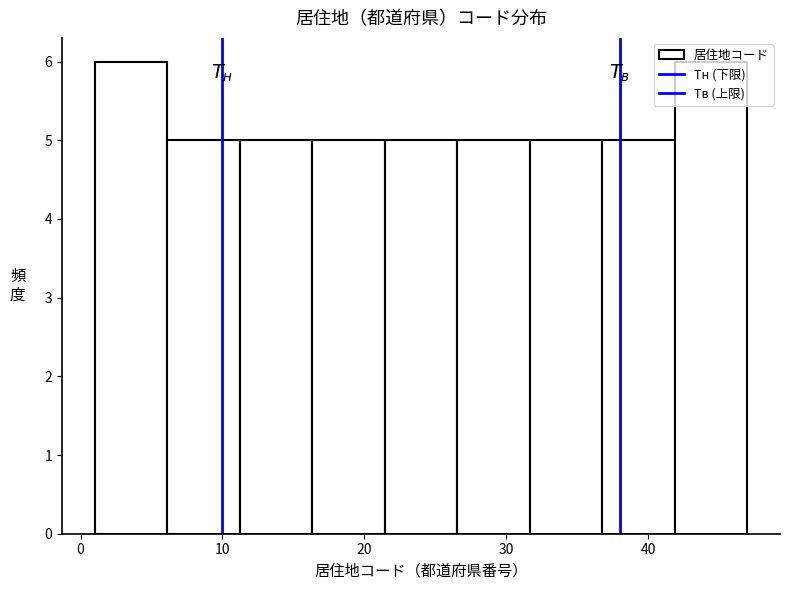

How tall is the bar that spans 27 to 32 on the x-axis? Neither the bar edges nor the heights are printed on the chart, so give them approximately, as read against the axes.

5